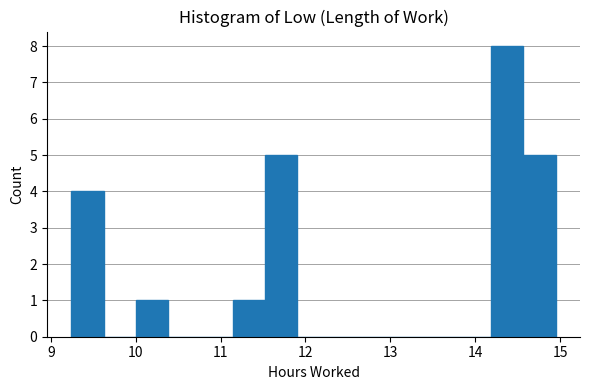

Read against the x-axis, roughly where is the centre of the tallest bar?

14.4